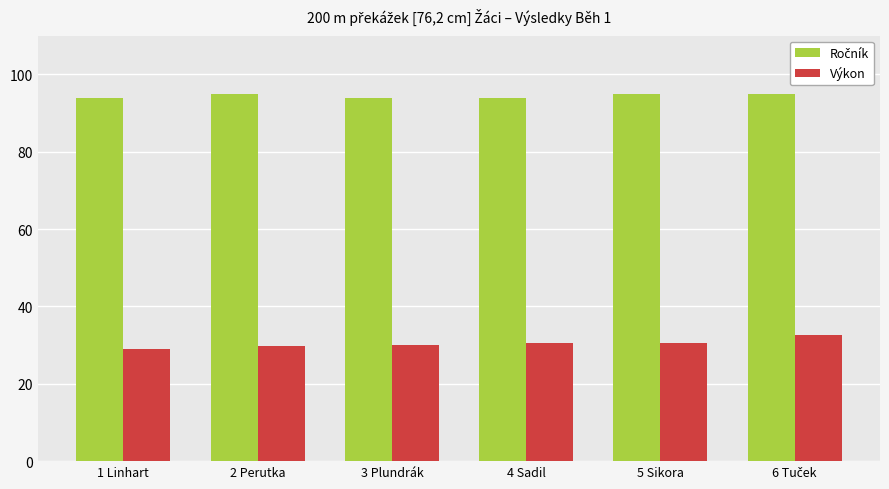

What position from the left is 1 Linhart?

1